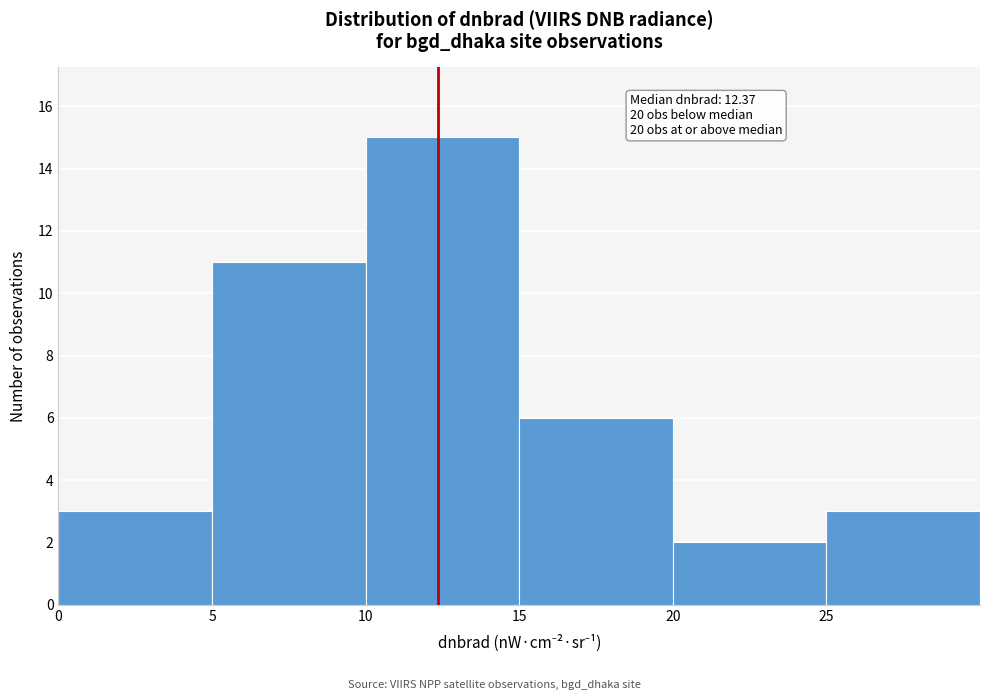

Which range on the x-axis has the tallest bar?

10 to 15